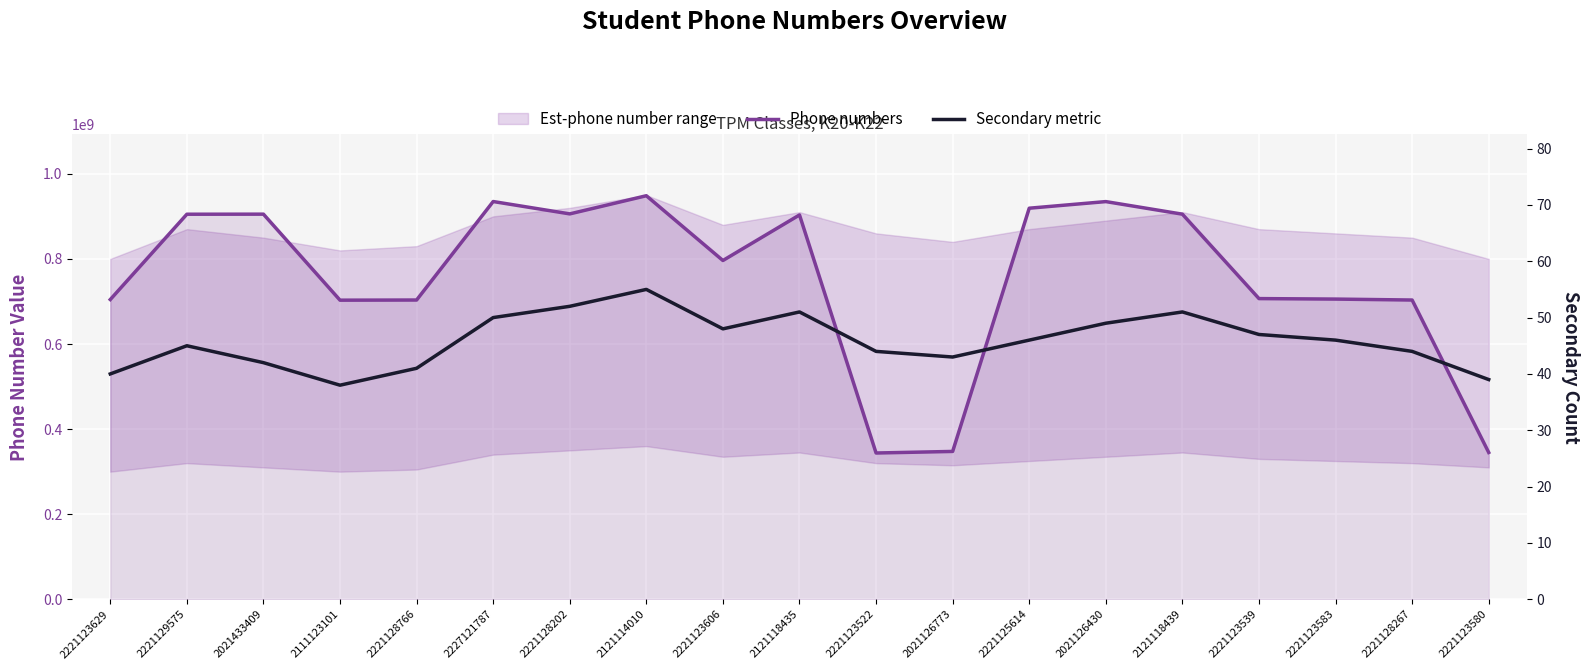

True or false: Secondary metric and Phone numbers cross at least once.

False